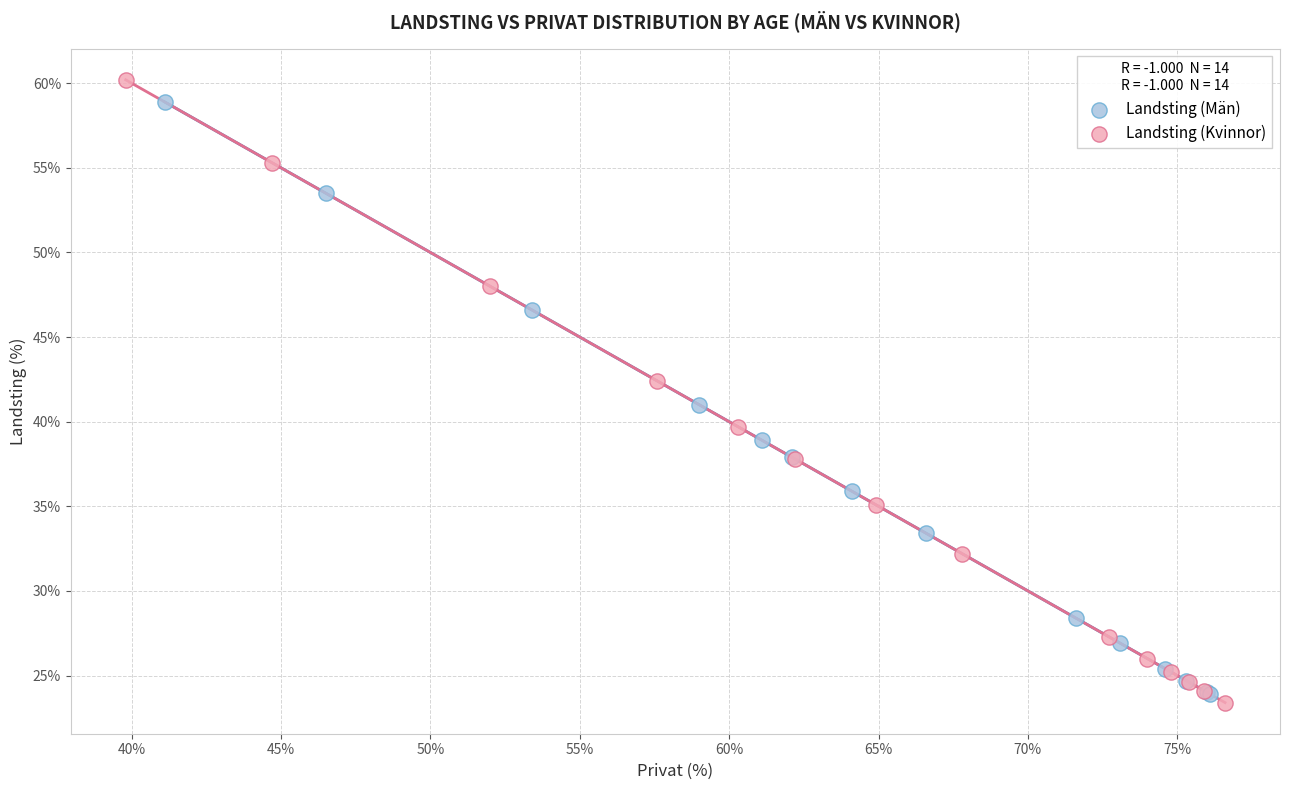

Which series has the largest Y range (max minus min)?

Landsting (Kvinnor)